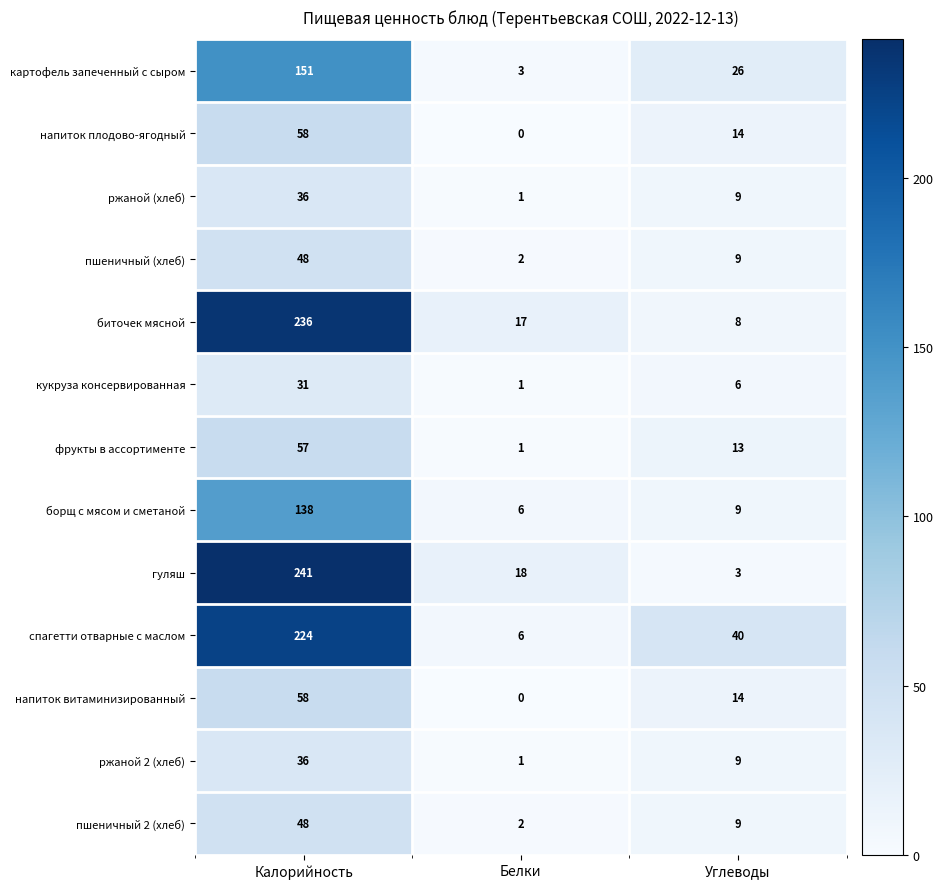

Count the number of categories in the chart.

3